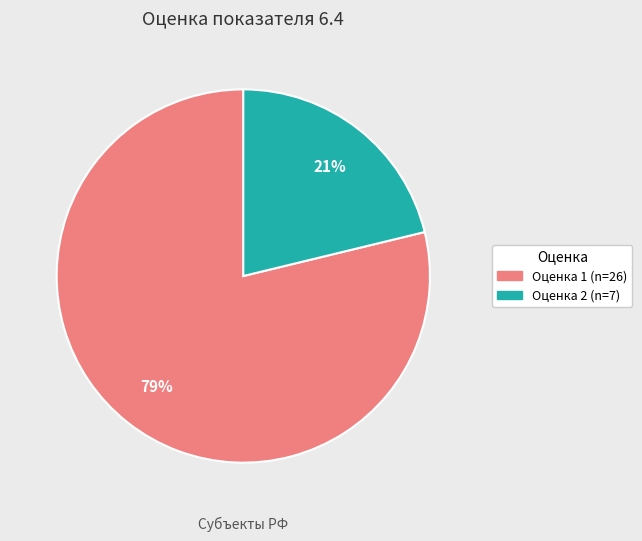

To the nearest percent, what is the difference between the largest and smallest slice percentages?

58%